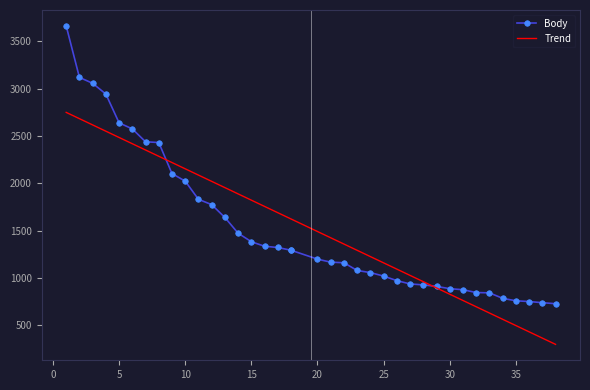

What is the smallest value displayed?

729